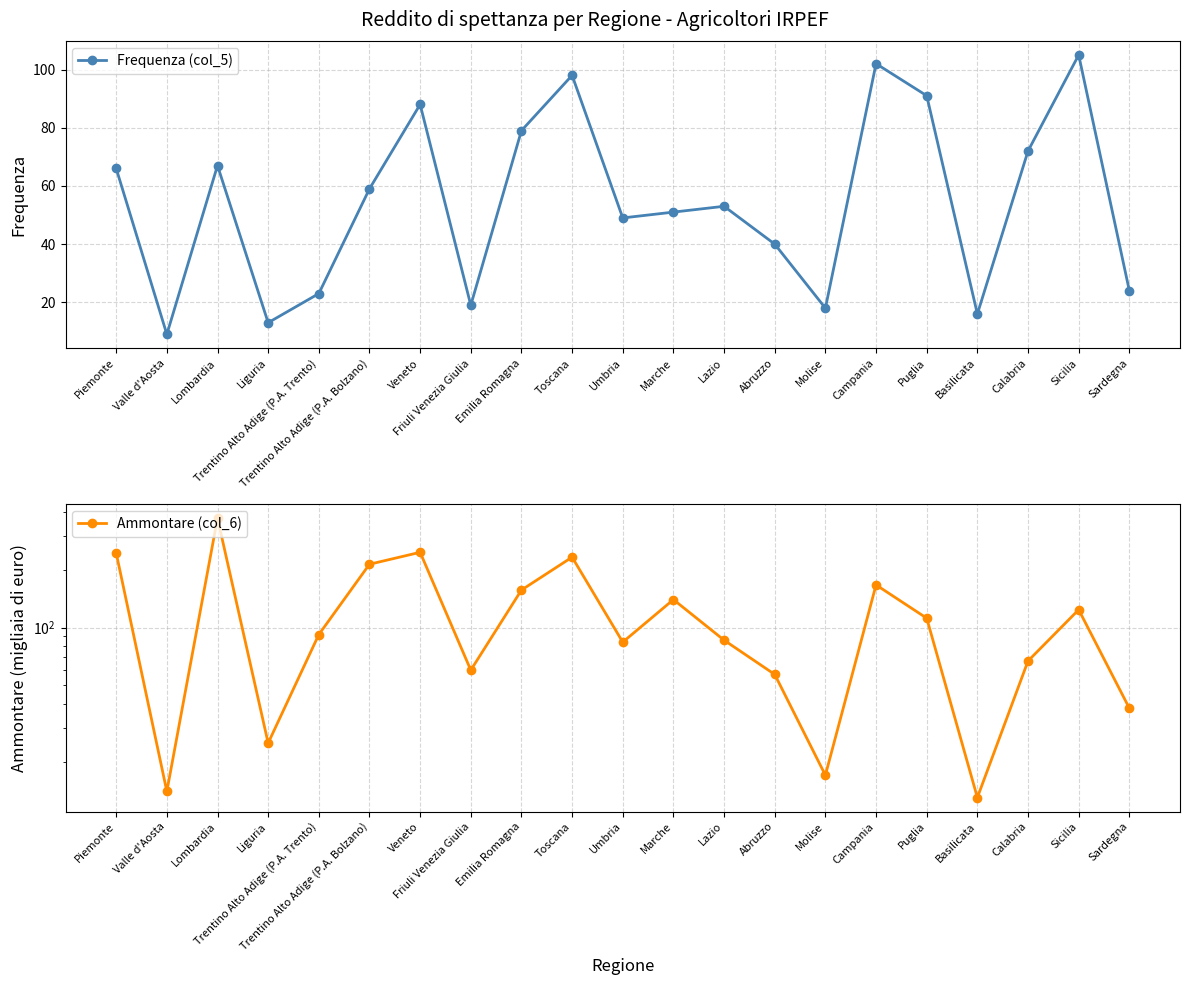

List the labels in order of Ammontare (col_6) value, largest first.

Lombardia, Veneto, Piemonte, Toscana, Trentino Alto Adige (P.A. Bolzano), Campania, Emilia Romagna, Marche, Sicilia, Puglia, Trentino Alto Adige (P.A. Trento), Lazio, Umbria, Calabria, Friuli Venezia Giulia, Abruzzo, Sardegna, Liguria, Molise, Valle d'Aosta, Basilicata